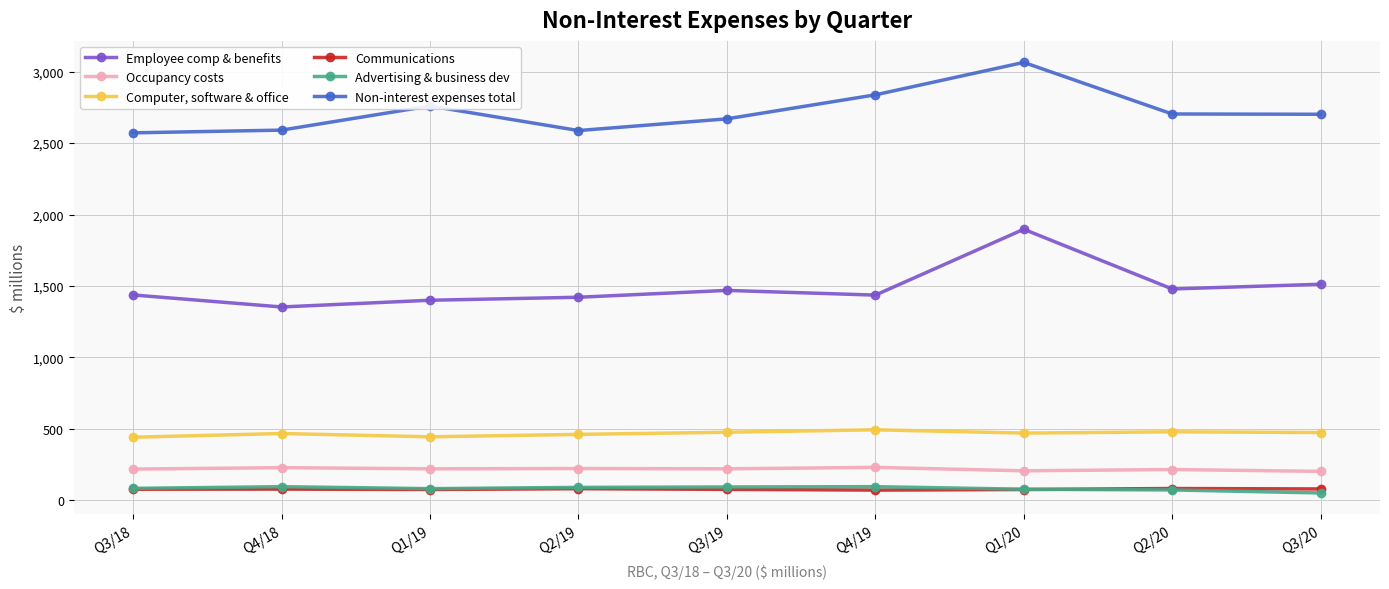

Does the chart have visible grid lines?

Yes